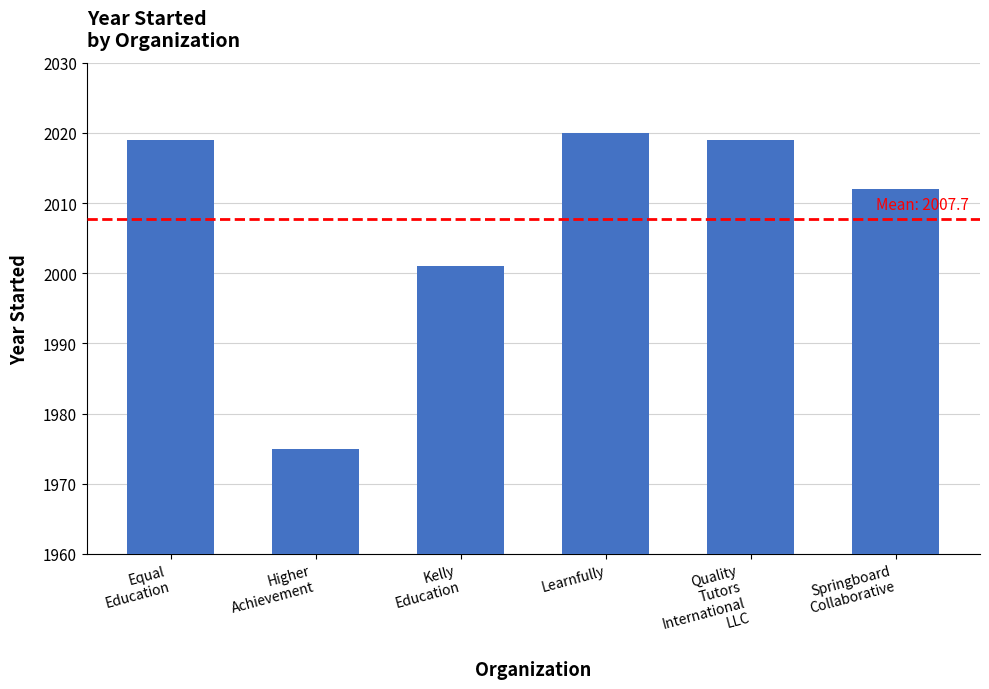

What is the approximate value at Learnfully?

2020